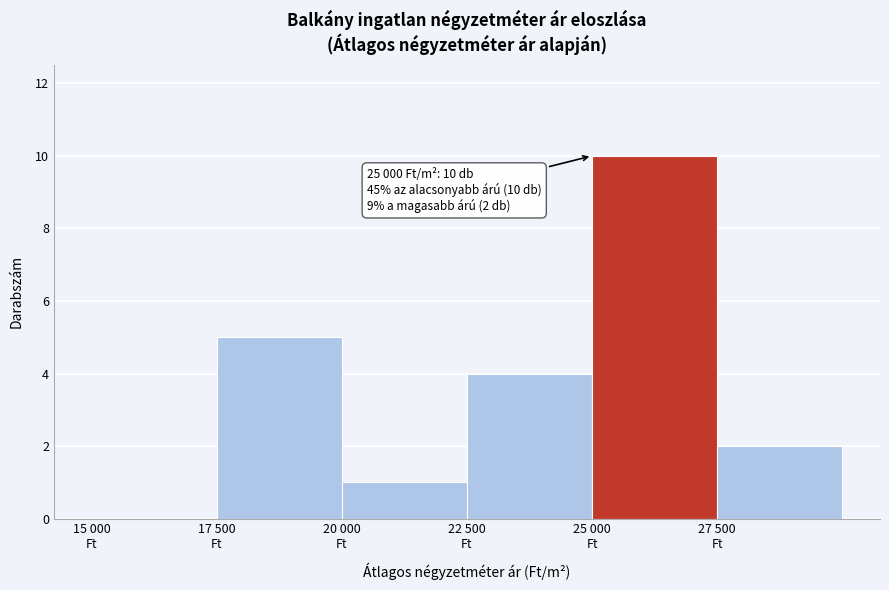

What is the greatest value displayed?

10